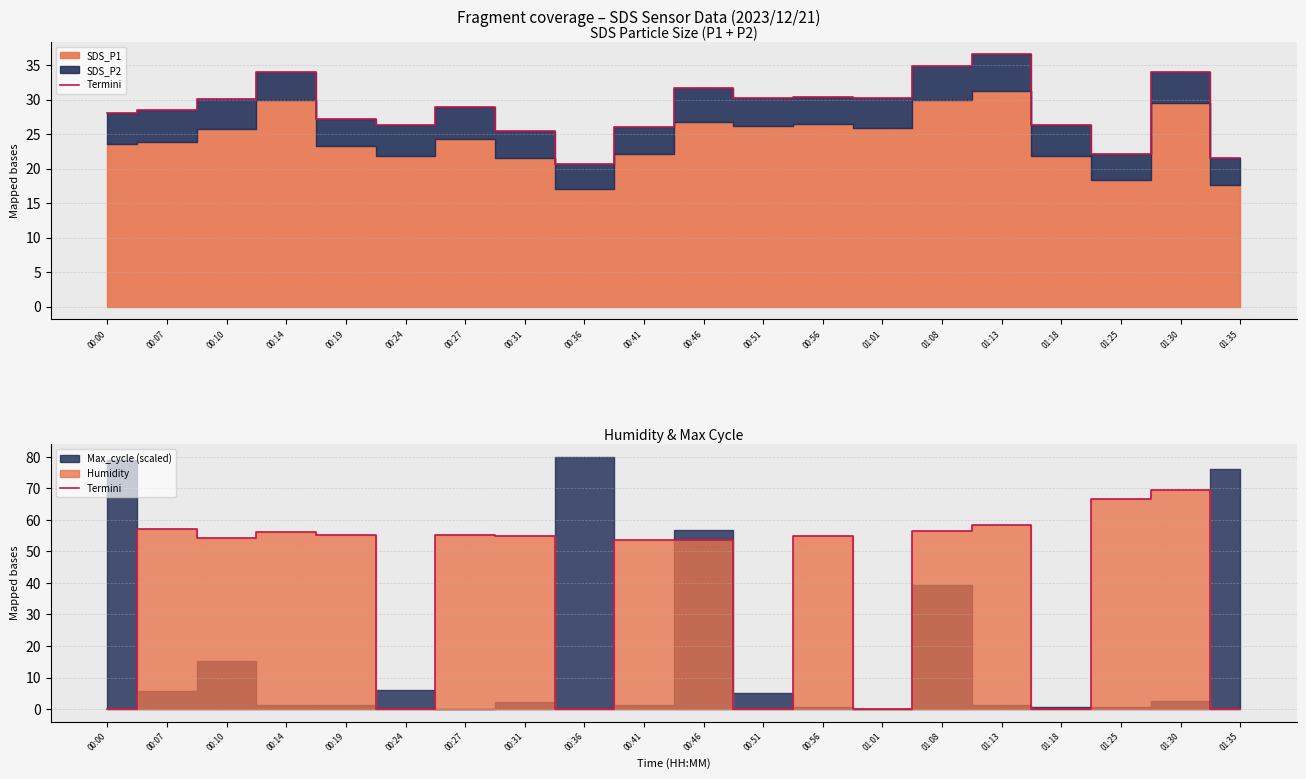

At which label is the value closest to 34?

00:41